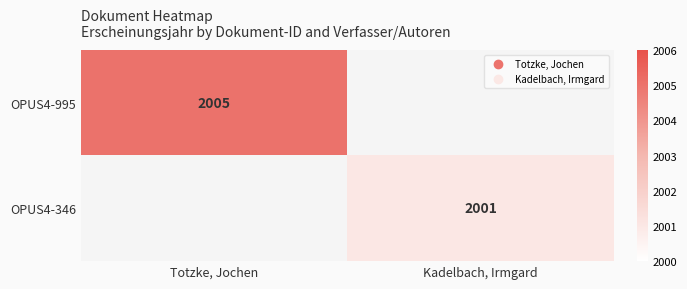

How many data points does each series have?

2